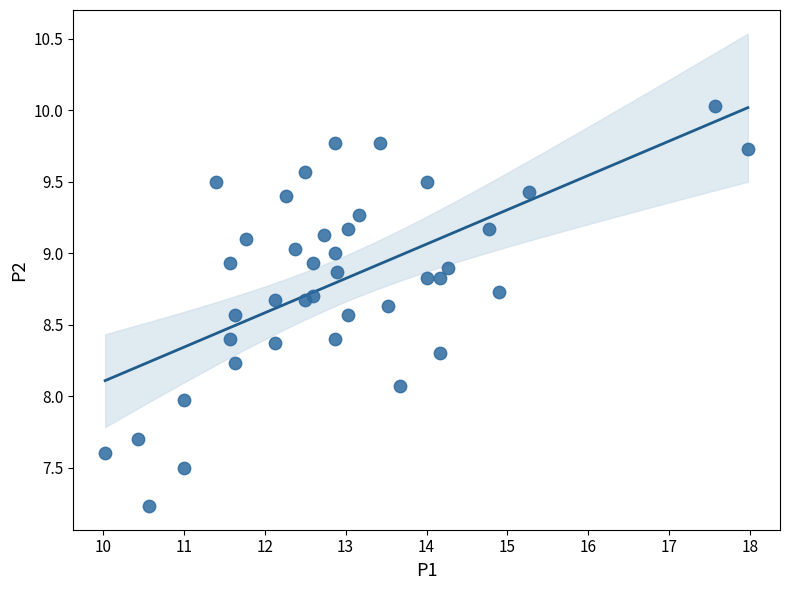

What is the range of X values (max minus min)?

7.9